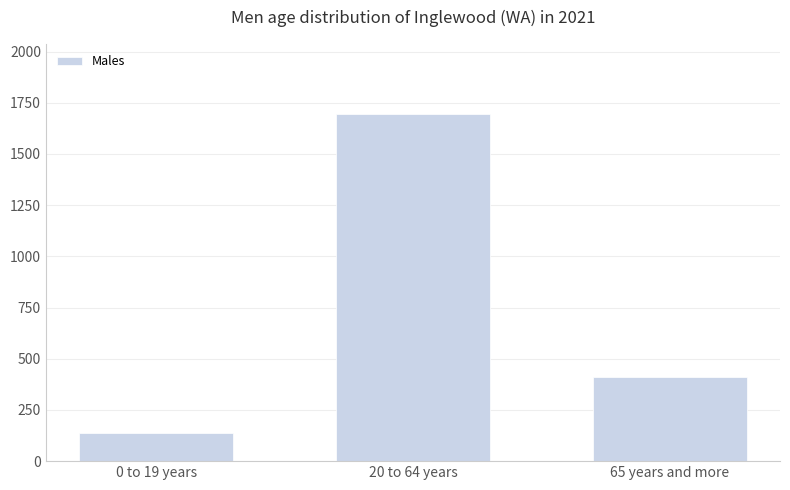

The value at 20 to 64 years is 2377. True or false?

False